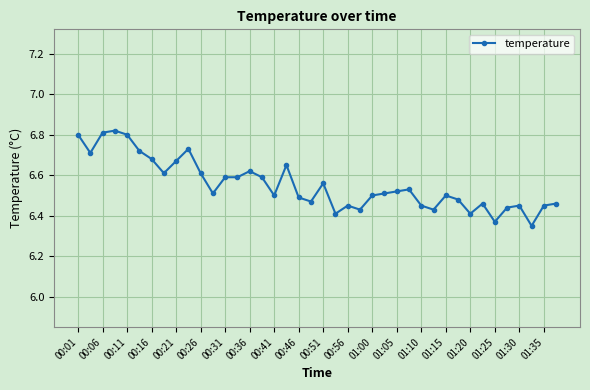

What is the difference between the maximum and minimum values?

0.5